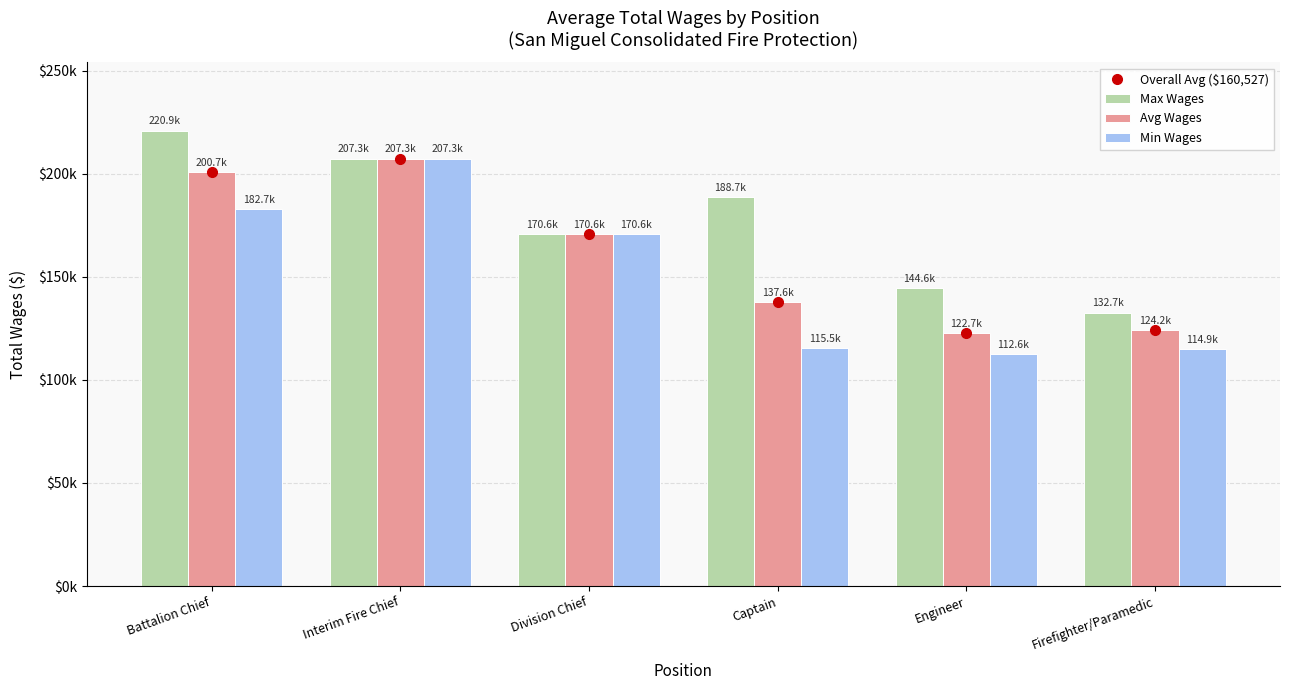

List the labels in order of Avg Wages value, largest first.

Interim Fire Chief, Battalion Chief, Division Chief, Captain, Firefighter/Paramedic, Engineer